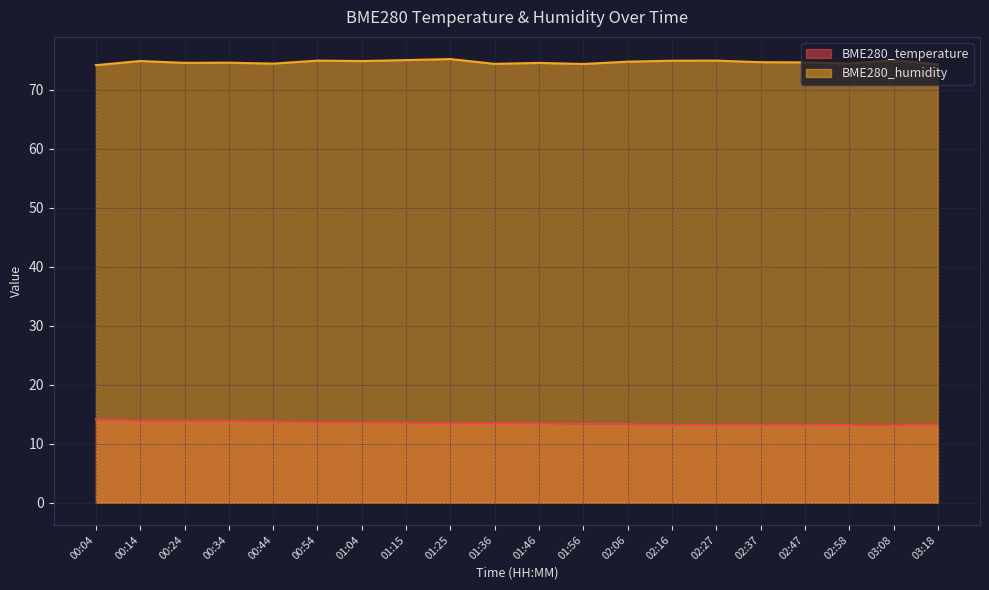

Which series changed the most between 01:25 and 02:37?

BME280_humidity